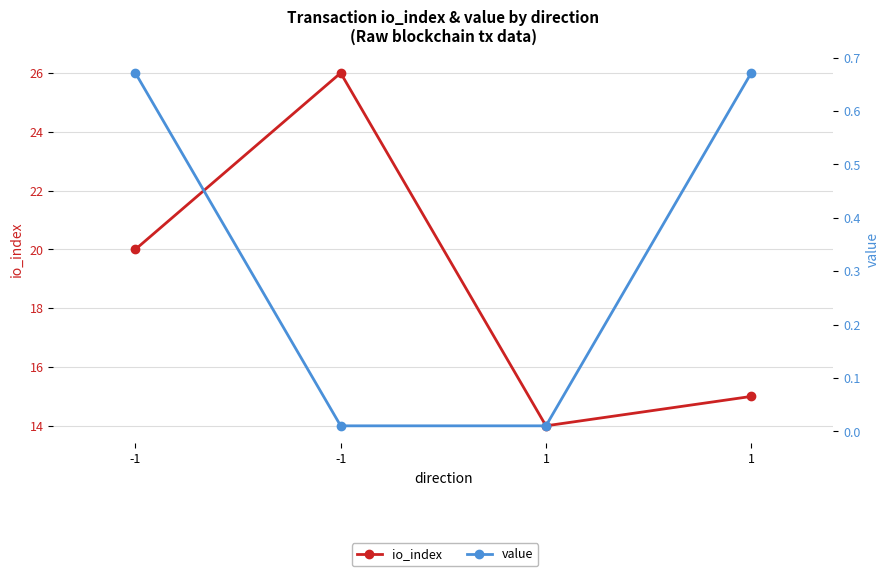

True or false: value has a value of 0.0 at -1.

False